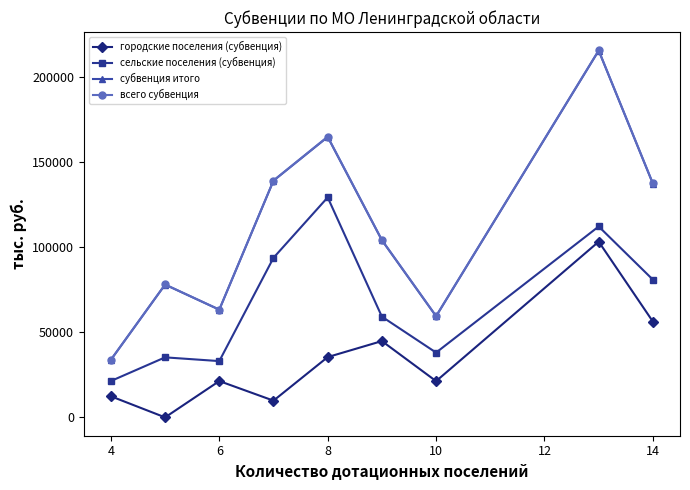

At how many categories does at least one series exceed 50248?

8